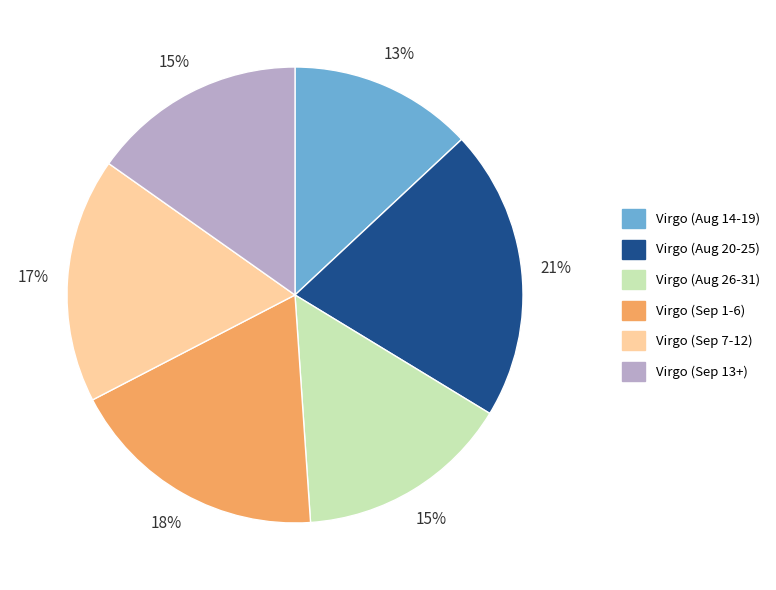

Is there a majority slice in this chart?

No